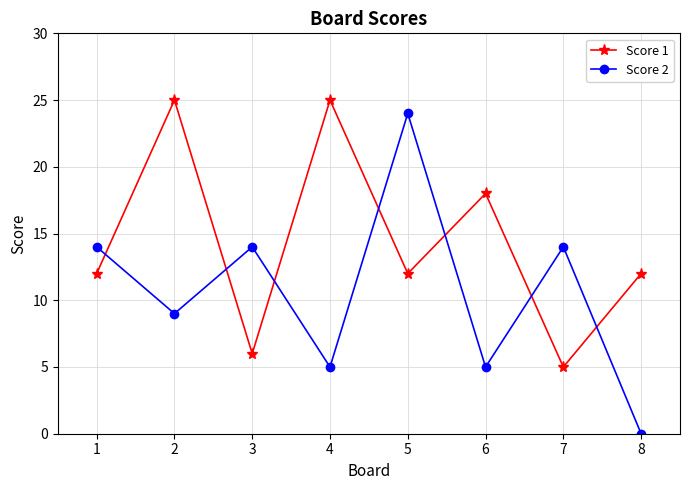

Count the Score 2 values in the range 5 to 14.

6